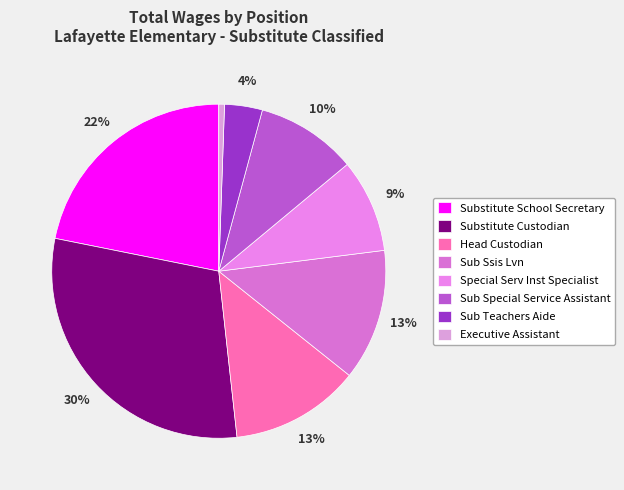

Is it true that Executive Assistant is 1% of the pie?

True